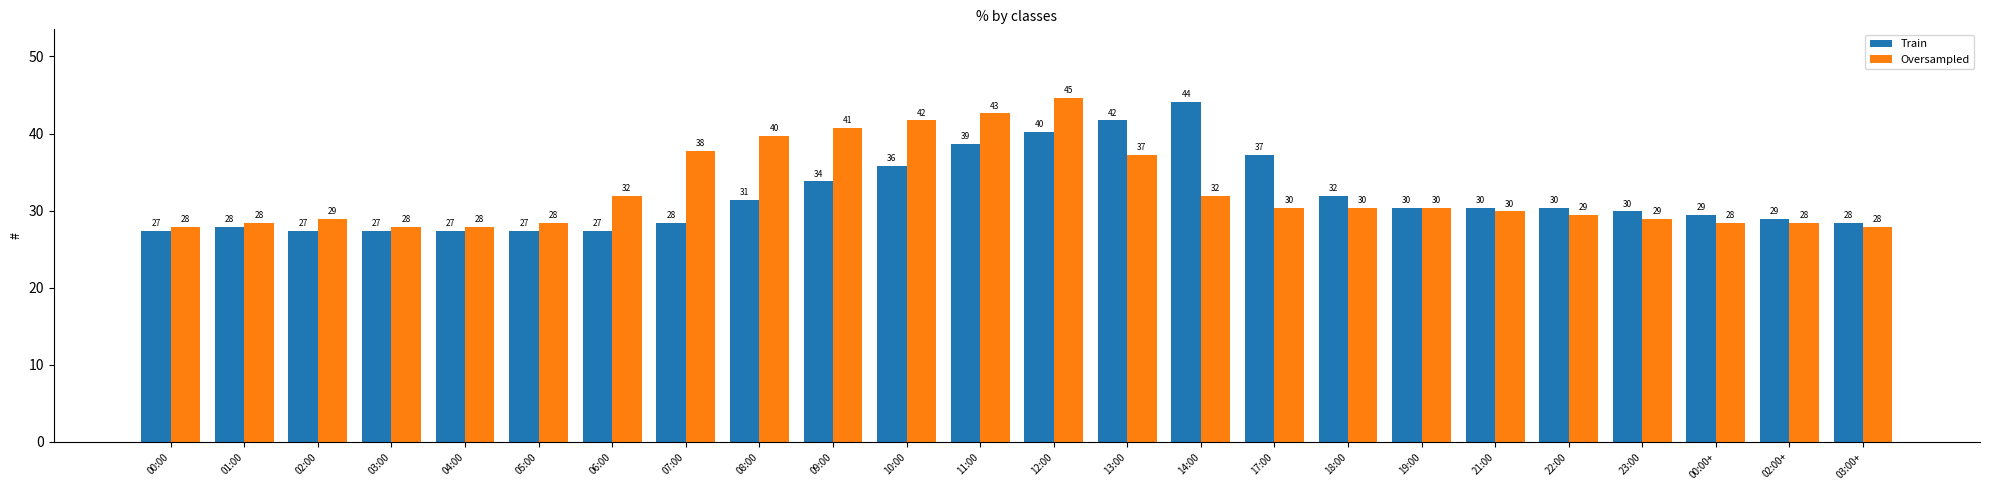

What is the maximum value shown in the chart?

44.6